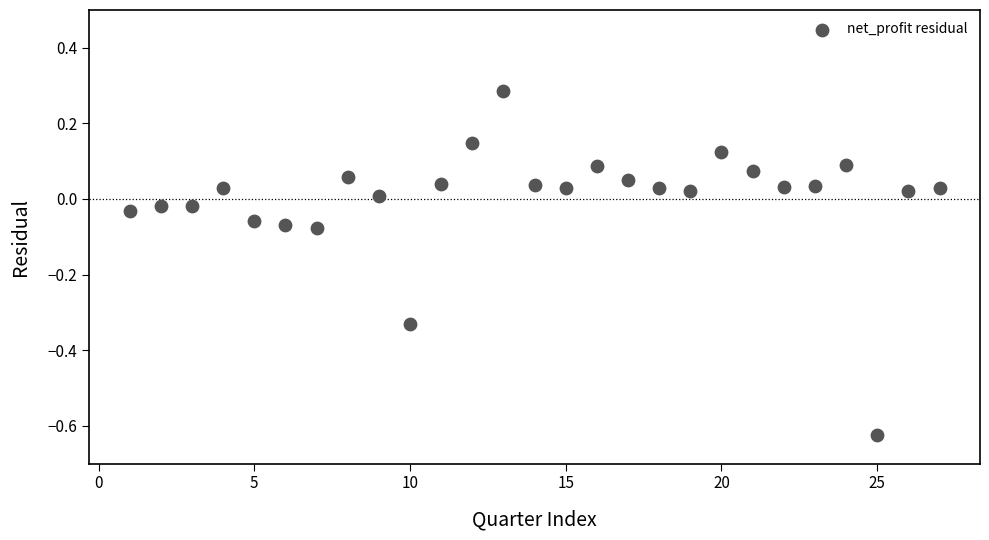

What is the range of Y values (max minus min)?

0.9